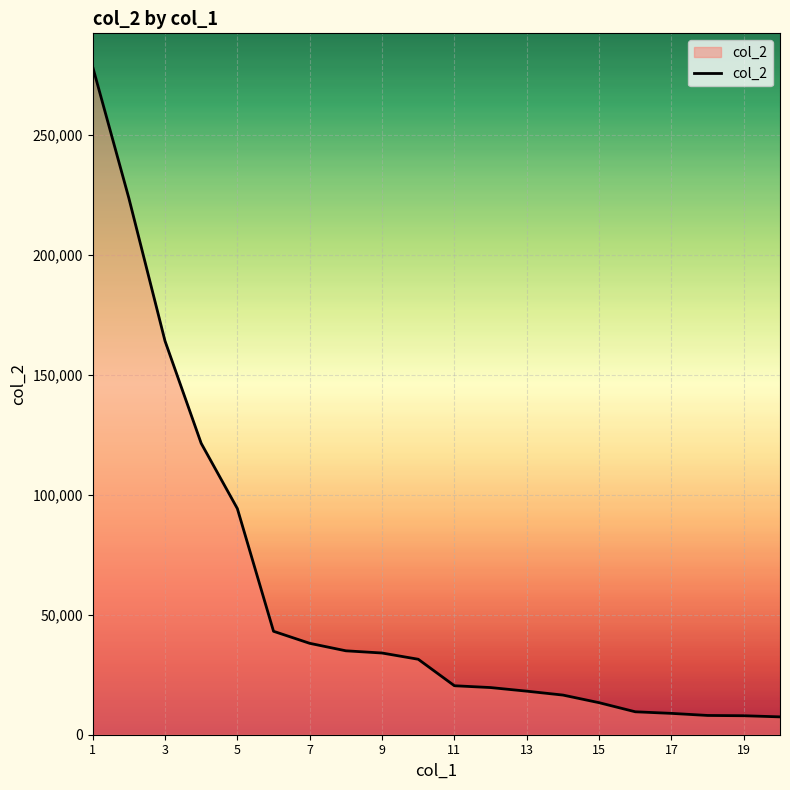

What is the difference between the maximum and minimum values?

270864